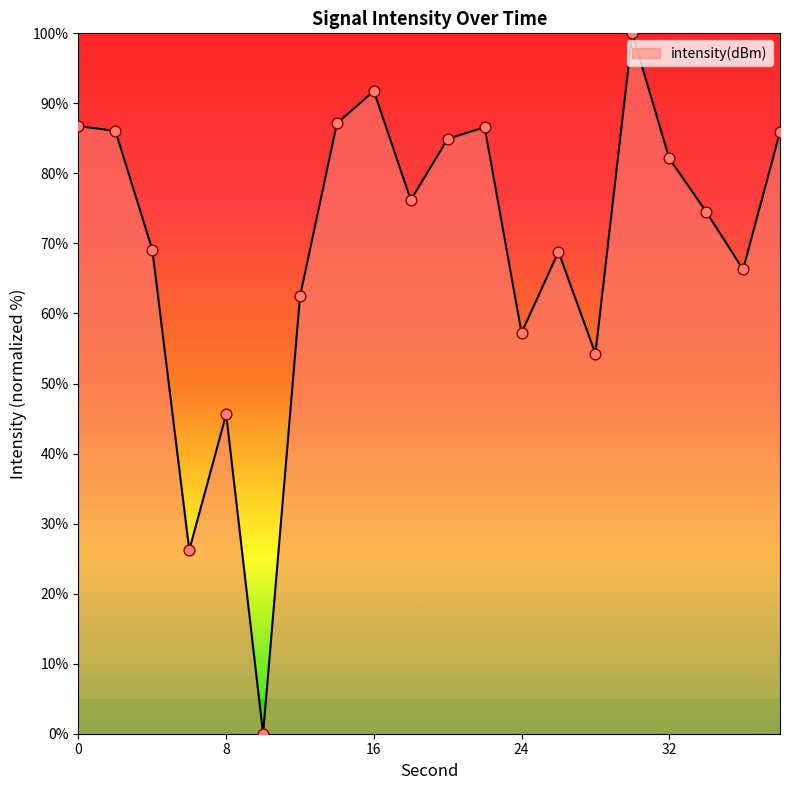

What is the maximum value shown in the chart?

100.0